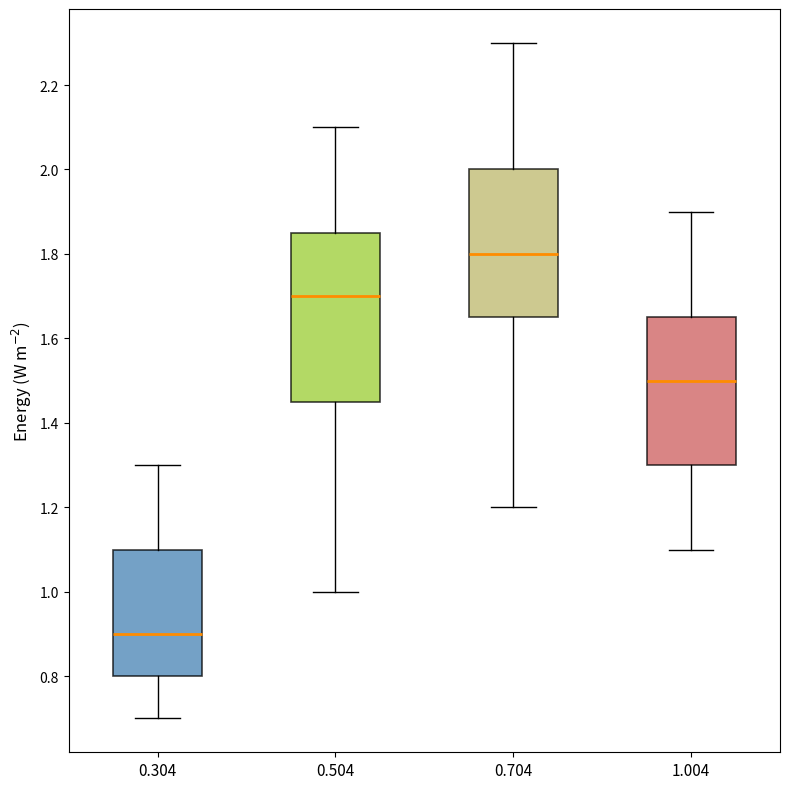

Which box has the lowest median line?

0.304